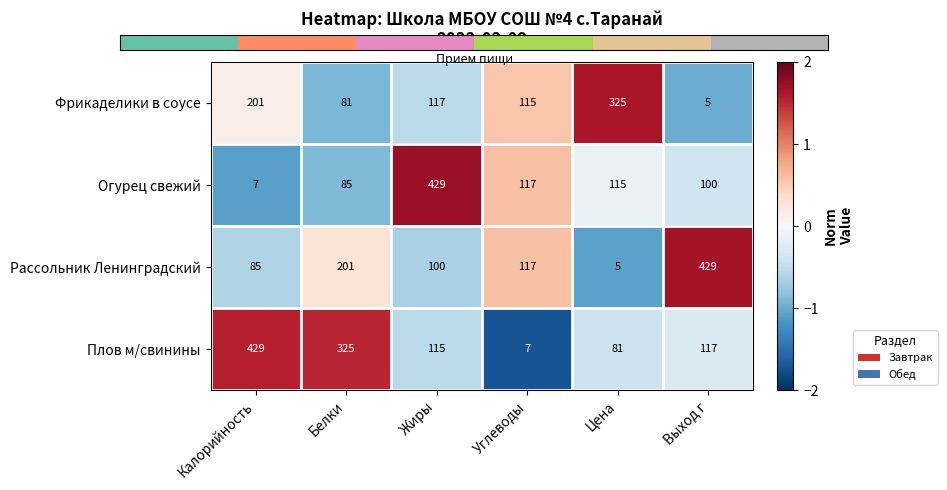

Reading right to left, what are all the values shown in this chart?

Фрикаделики в соусе: 5	325	115	117	81	201
Огурец свежий: 100	115	117	429	85	7
Рассольник Ленинградский: 429	5	117	100	201	85
Плов м/свинины: 117	81	7	115	325	429